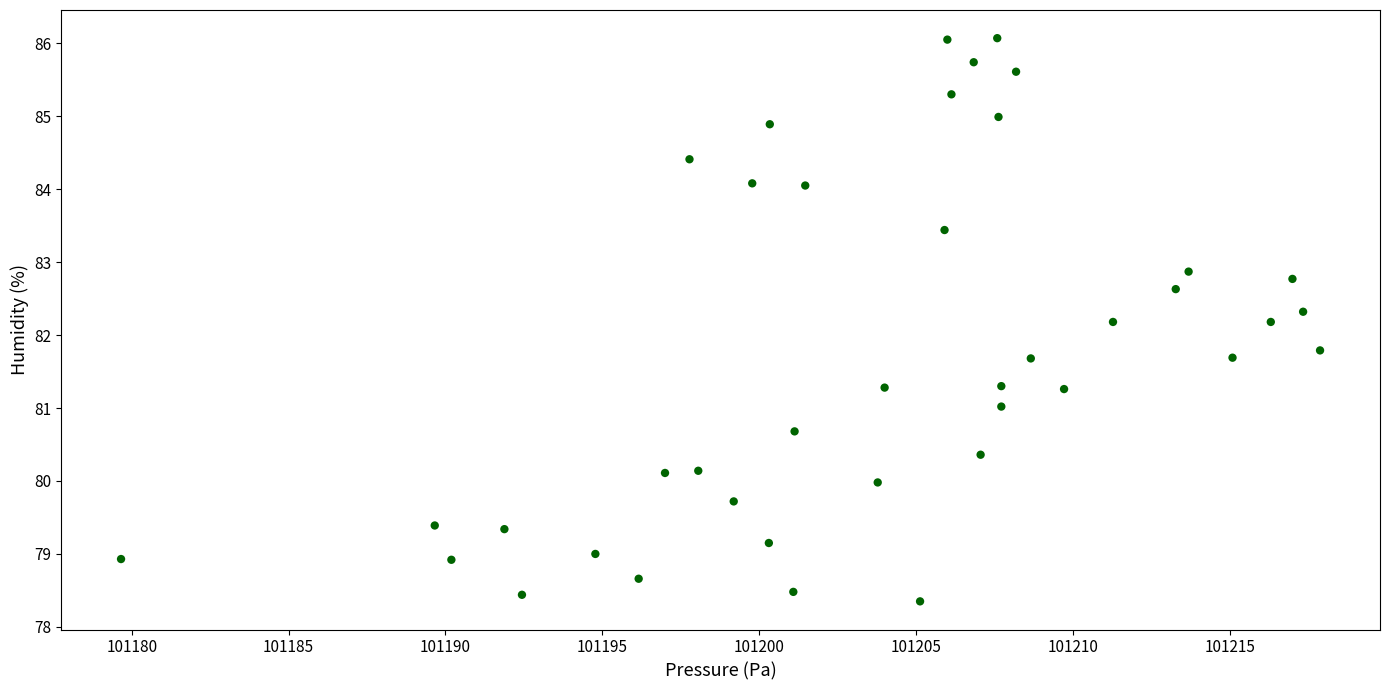

What is the range of X values (max minus min)?

38.2